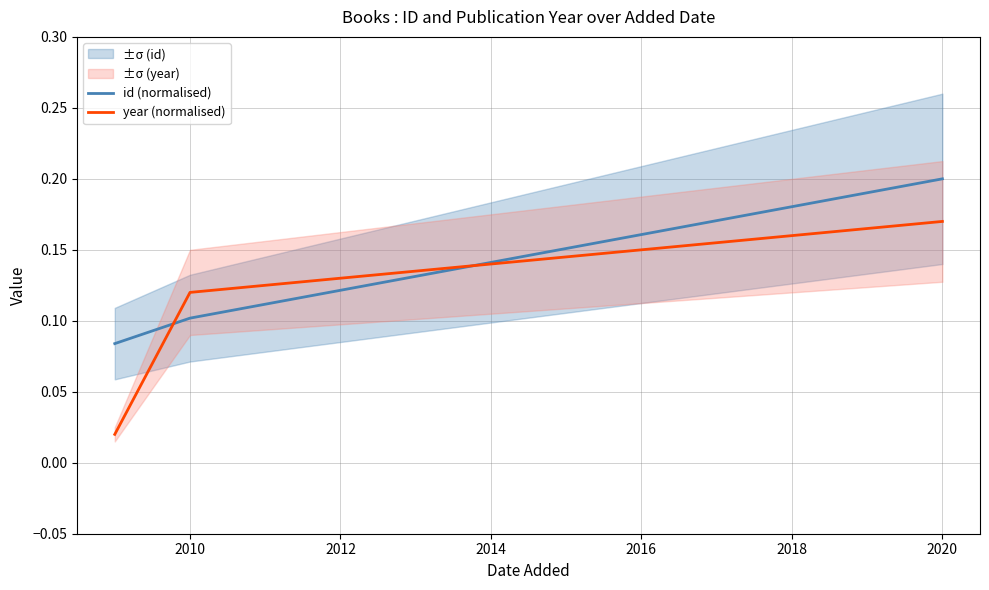

Which category has the highest value in the year (normalised) series?

2020